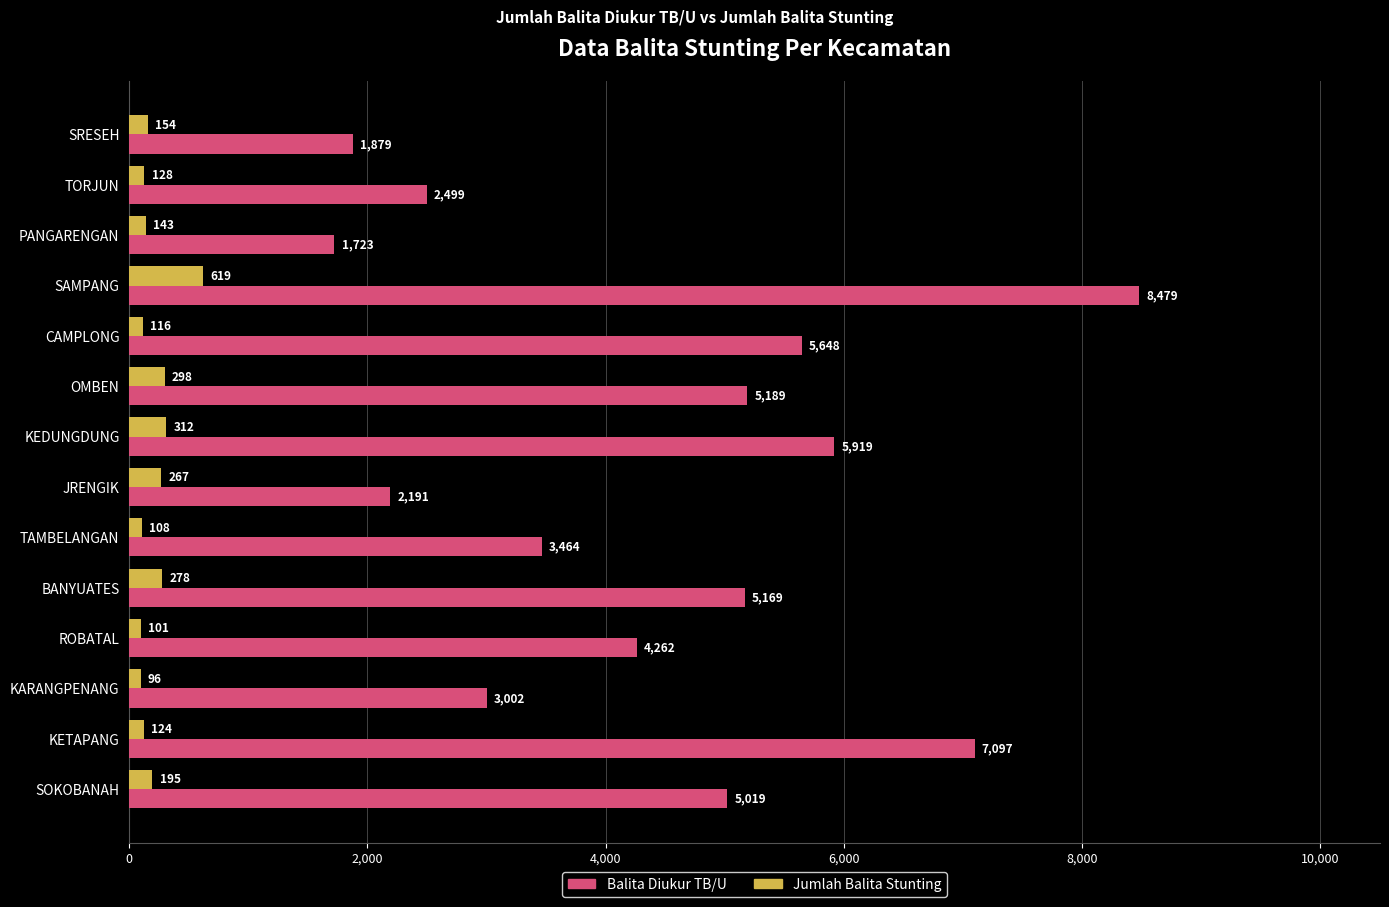

List the series in order of their overall mean, lowest first.

Jumlah Balita Stunting, Balita Diukur TB/U